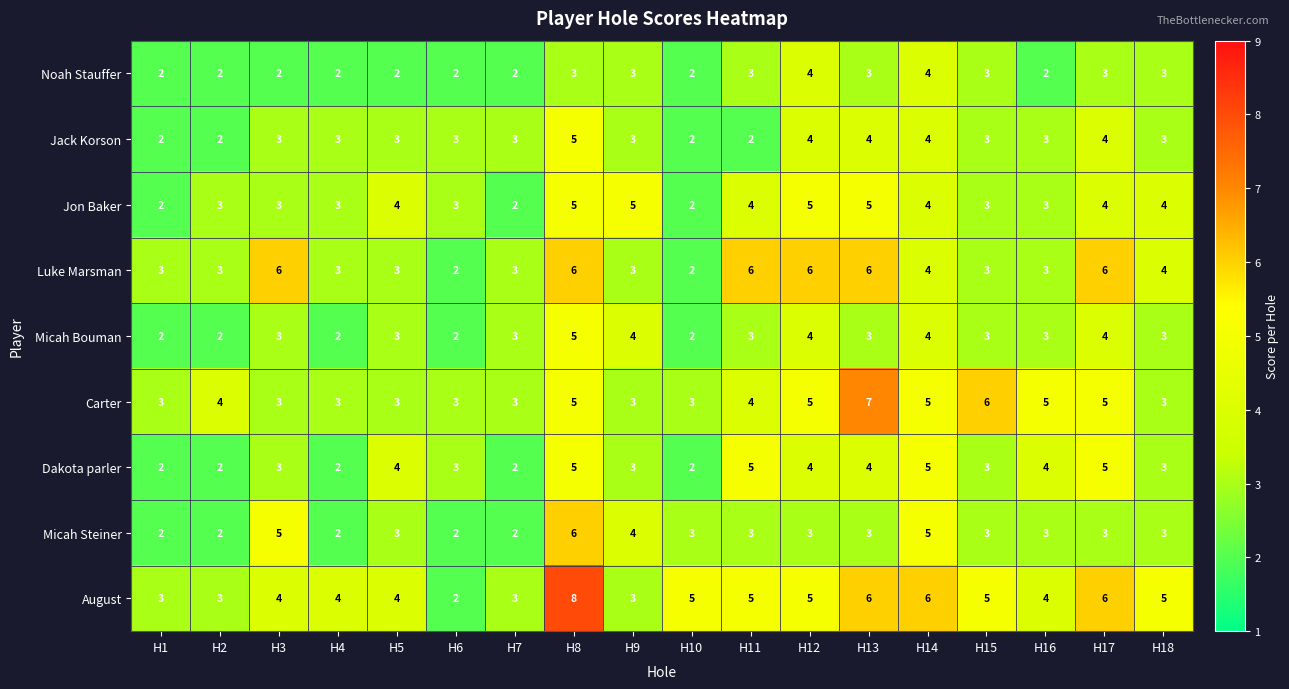

At which label does August first exceed 5?

H8